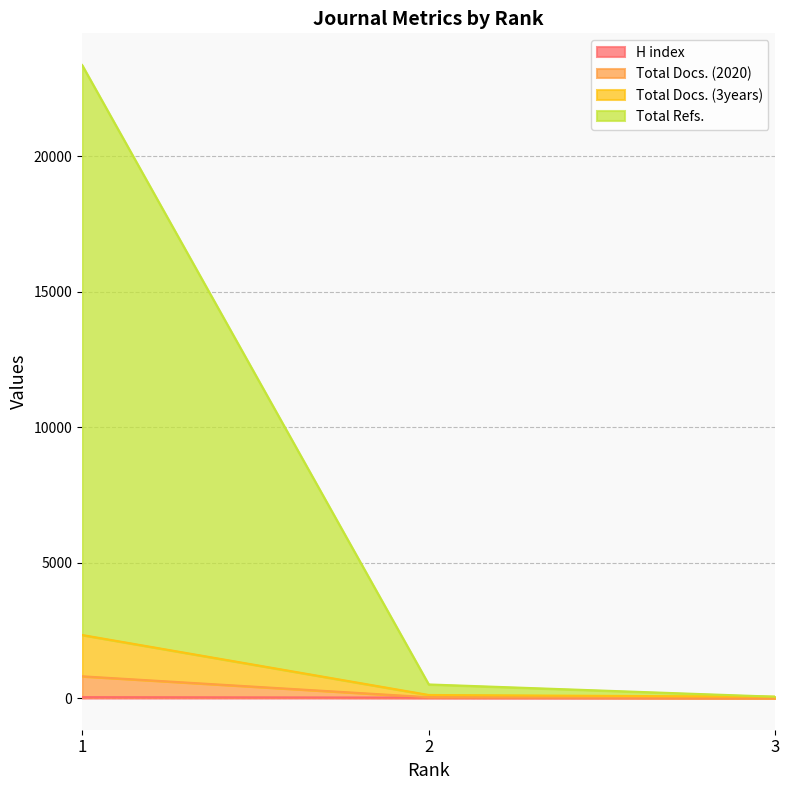

What is the sum of the H index values at 3 and 2?

24